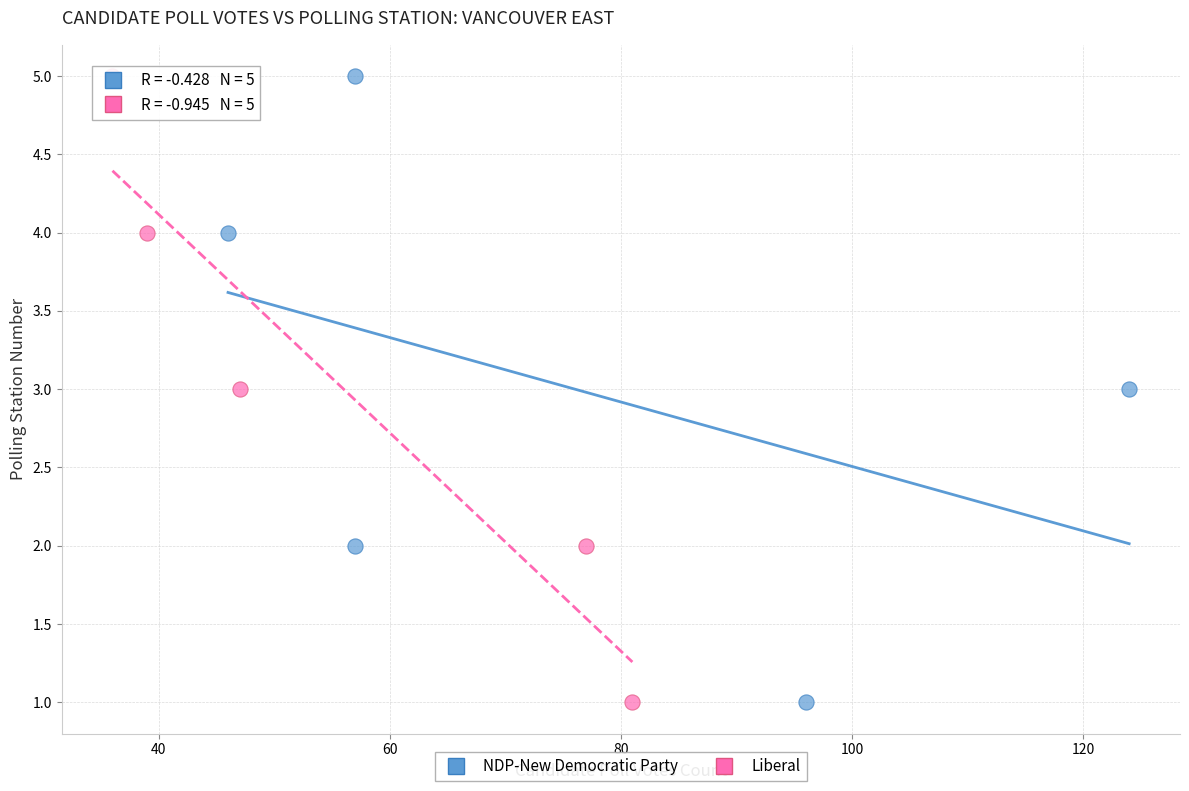

What are all the series names shown in the legend?

NDP-New Democratic Party, Liberal